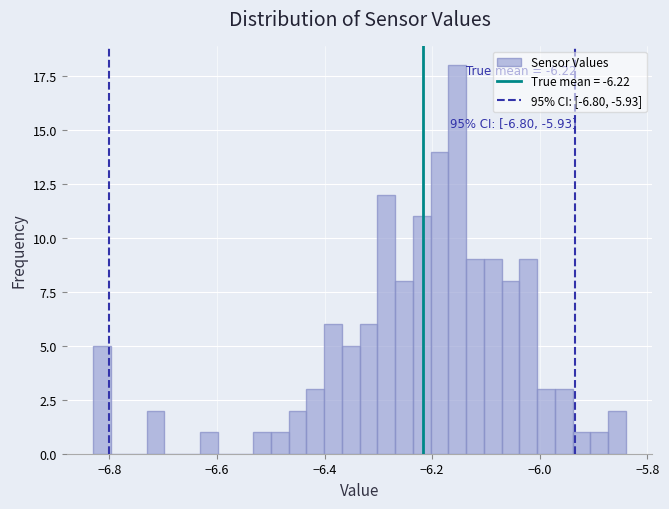

Read against the x-axis, roughly where is the centre of the tallest bar?

-6.16